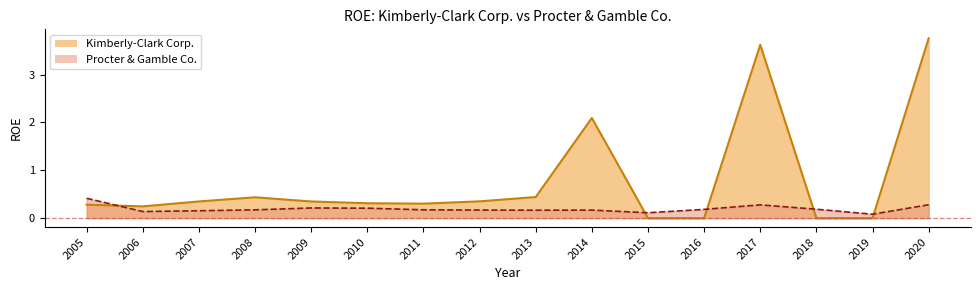

How many data points in Kimberly-Clark Corp. are above 0?

12